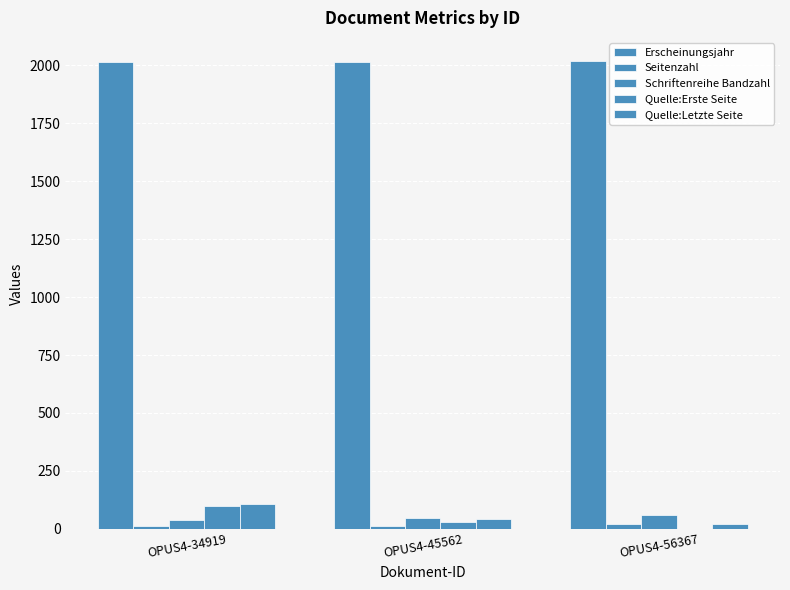

How many groups of bars are there?

3